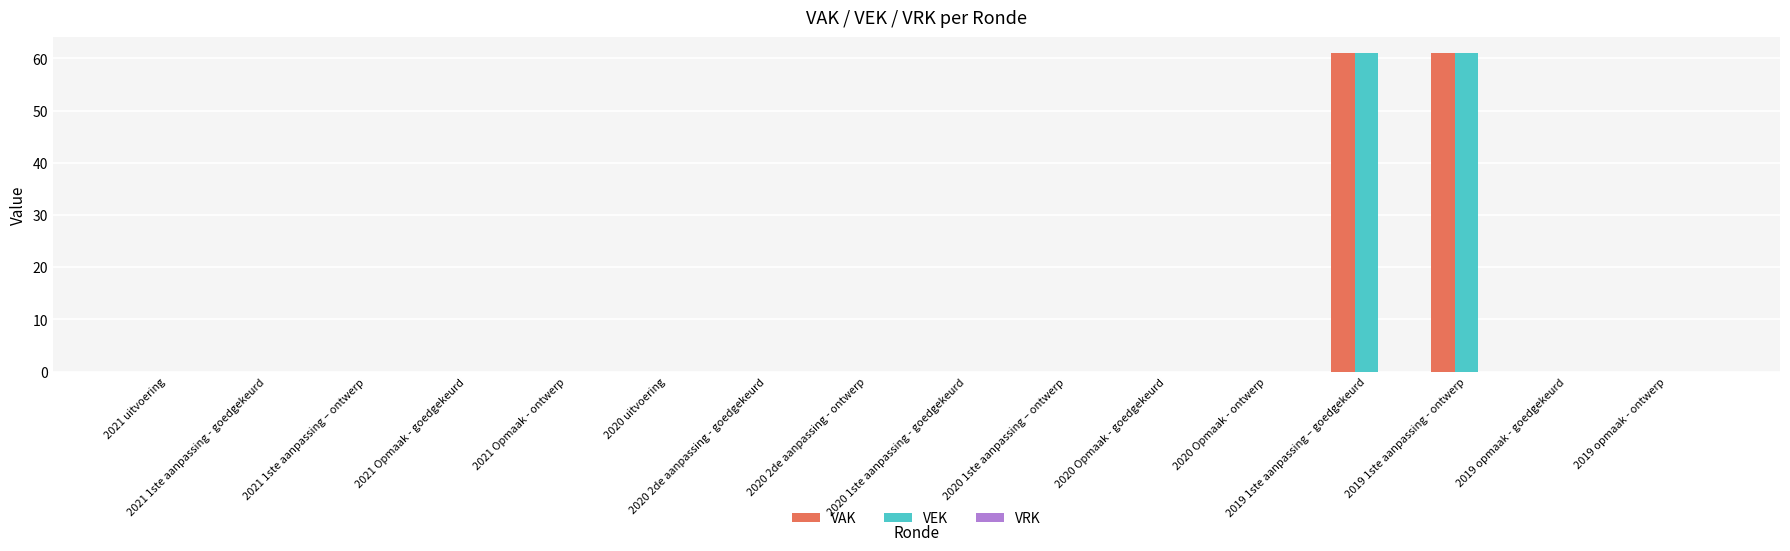

What is the sum of all VAK values?

122